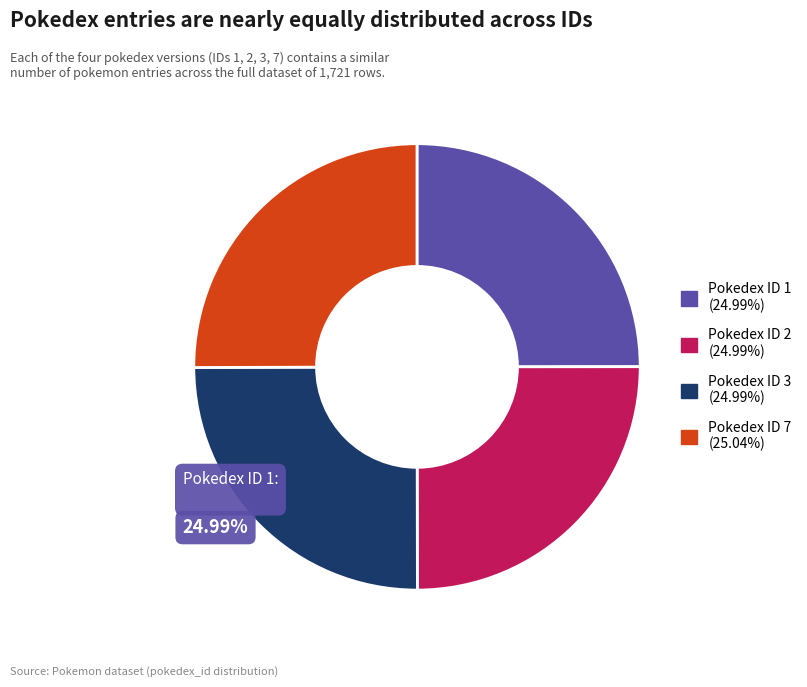

Is Pokedex ID 1 (24.99%) the majority of the pie?

No